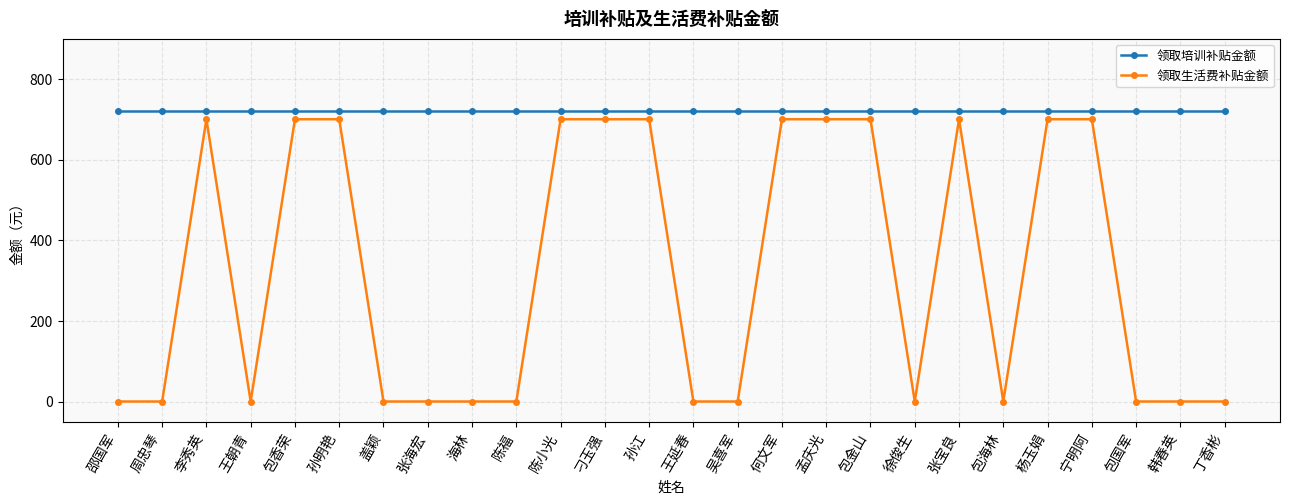

Read the 领取培训补贴金额 value at 张宝良.

720